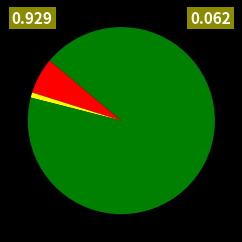

Does any single category account for the majority?

Yes